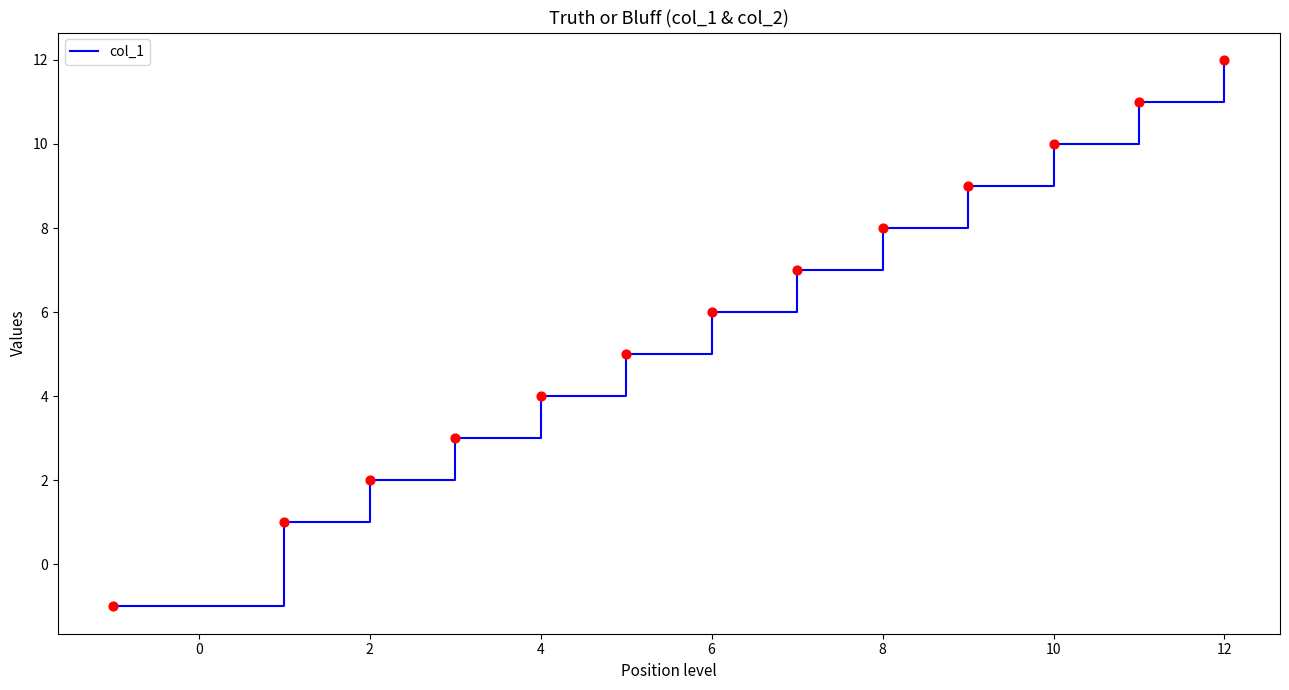

What is the difference between the maximum and minimum values?

13